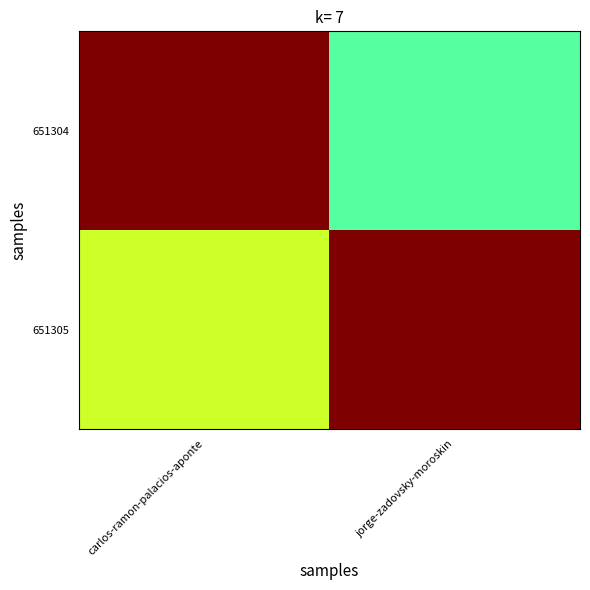

What is the difference between the highest and lowest values at jorge-zadovsky-moroskin?

0.5